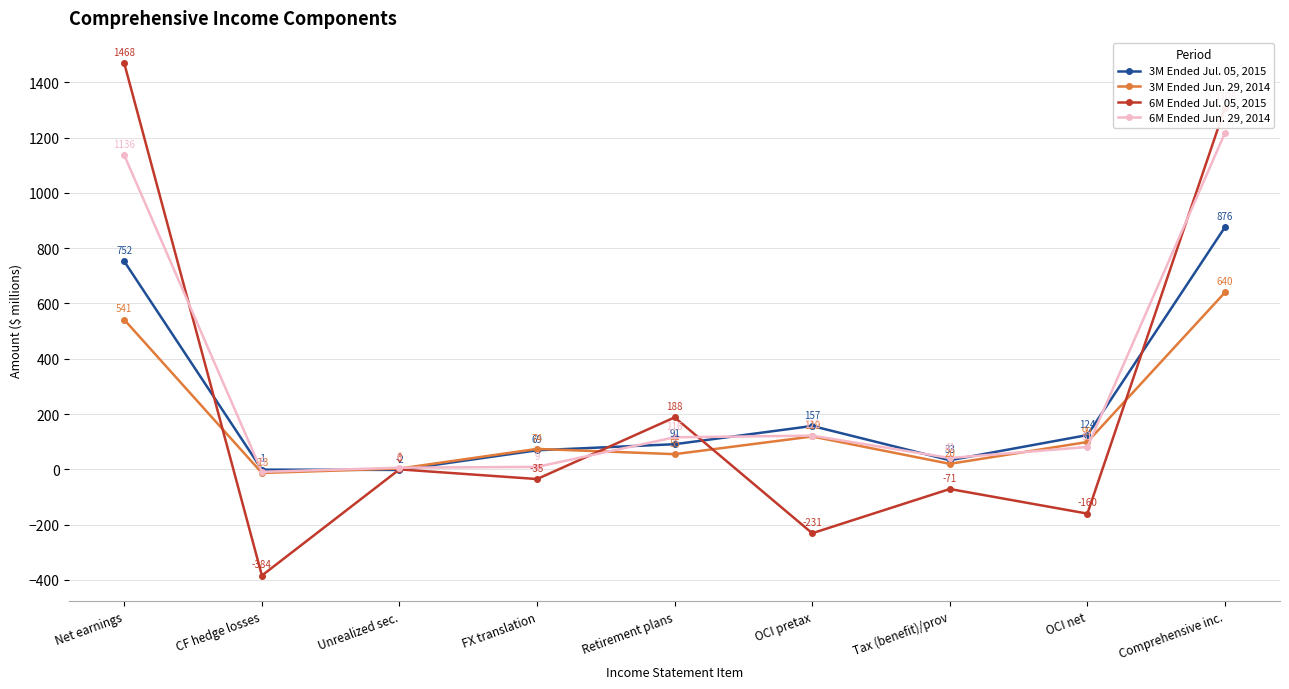

After their last crossing, which series has the higher values: 3M Ended Jul. 05, 2015 or 3M Ended Jun. 29, 2014?

3M Ended Jul. 05, 2015